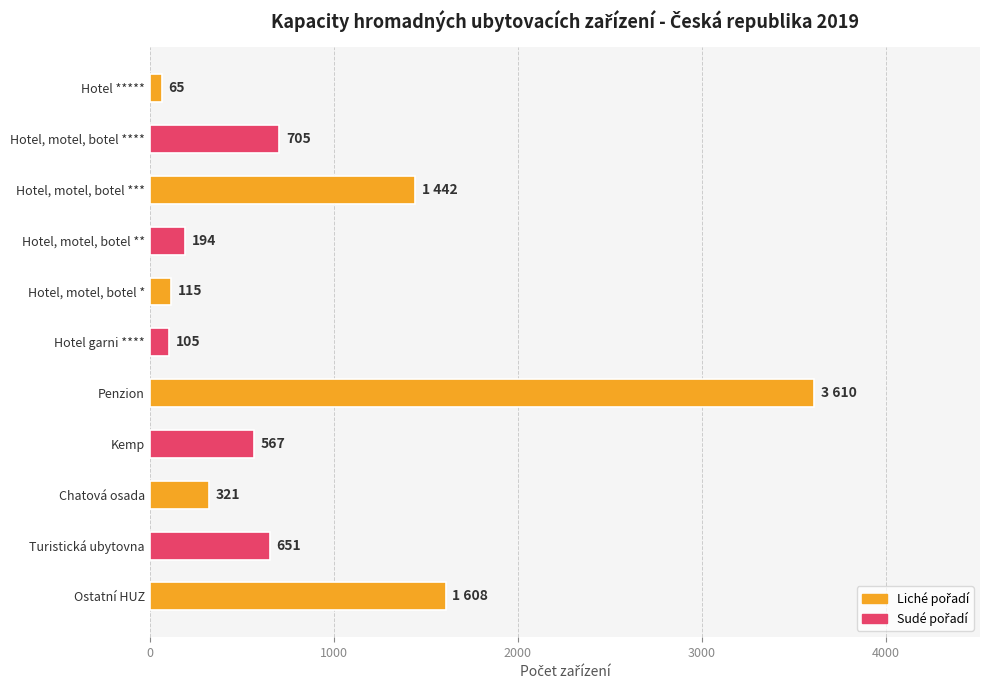

Reading top to bottom, extract all data points from this chart.

65	705	1442	194	115	105	3610	567	321	651	1608